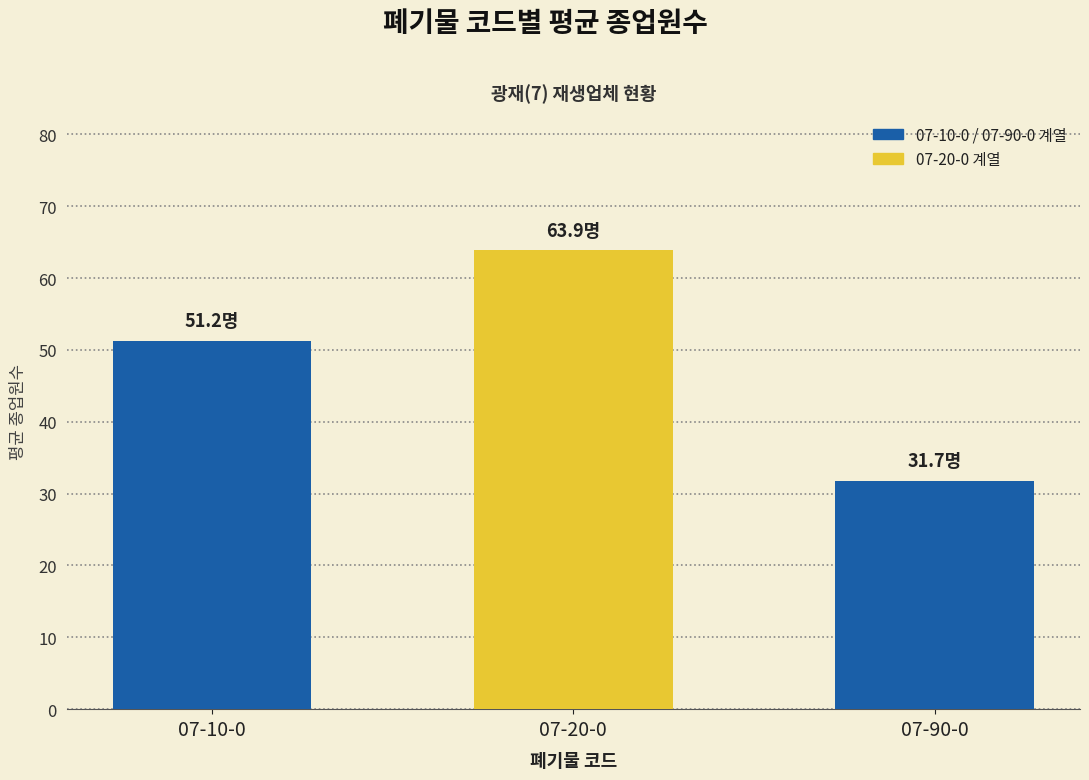

How many bars are there in total?

3